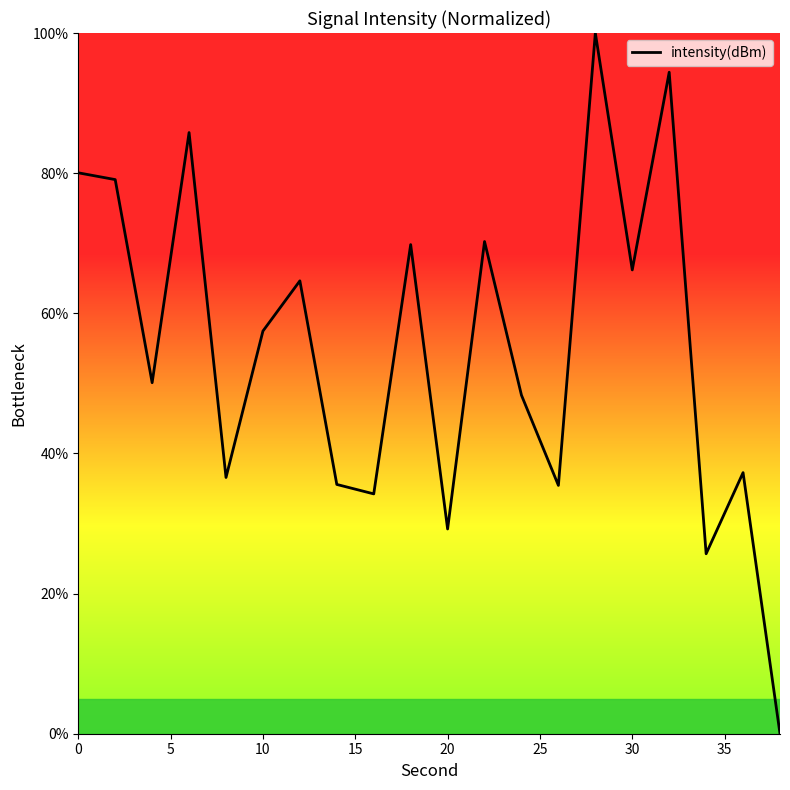

What is the difference between the maximum and minimum values?

100.0